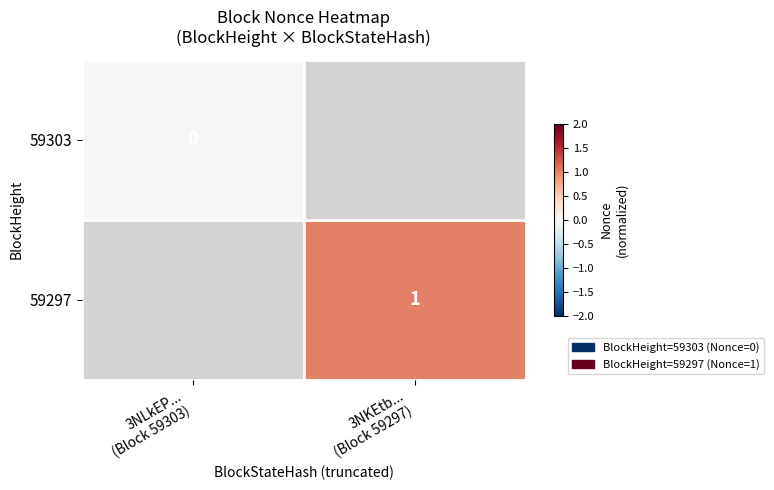

The 59297 series shows 1.4 at 3NKEtb... (Block 59297). True or false?

False